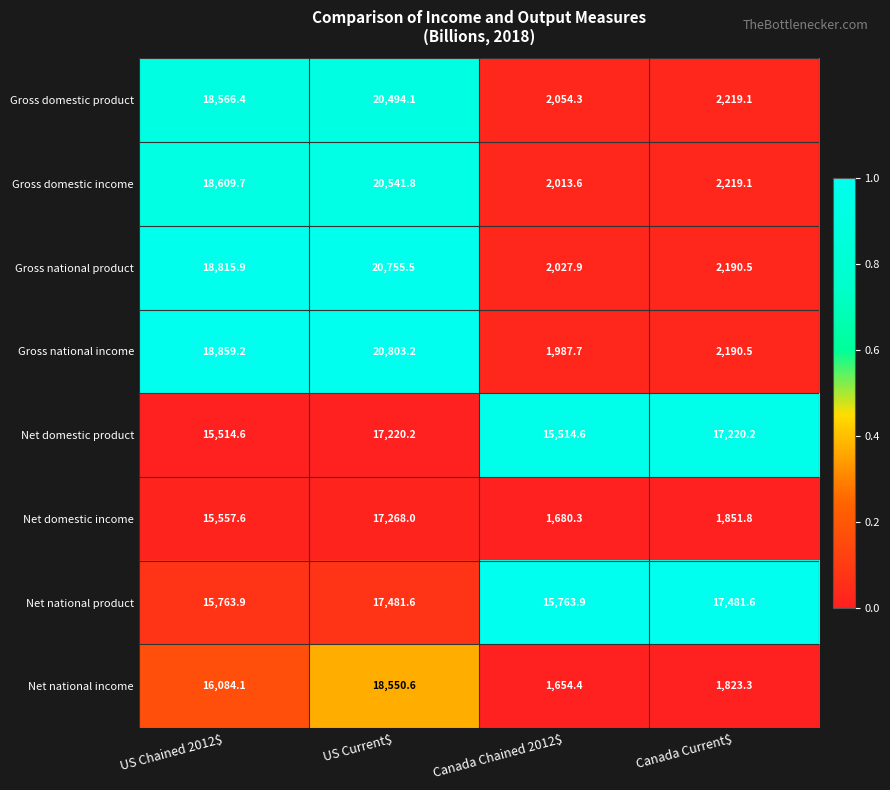

Count the number of categories in the chart.

4